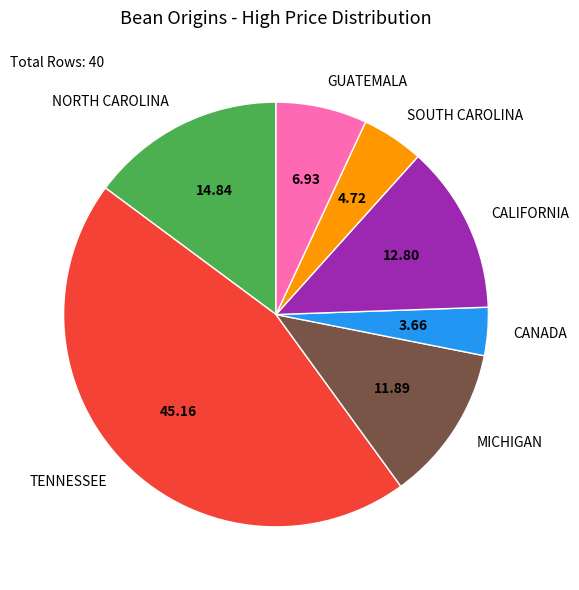

Is the sum of GUATEMALA and MICHIGAN greater than half?

No